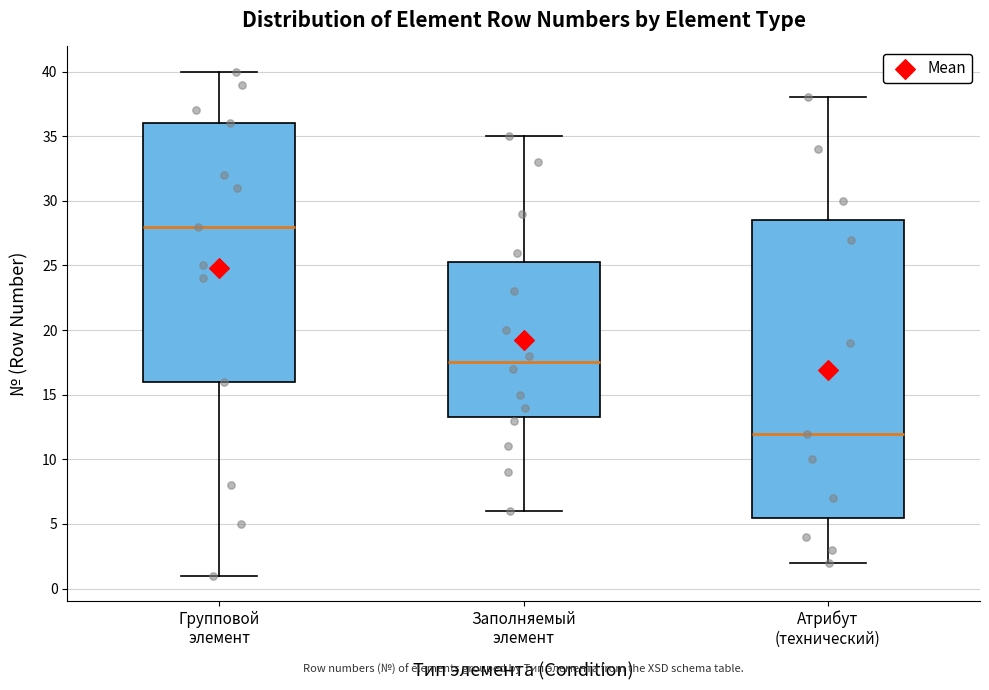

Reading left to right, read every box against the y-axis: the position of its median line, the range the box covers, and the ends of its whiskers. The values are not printed on the chart, so give them approximately, as read against the axis.

Групповой элемент: median 28.0, box 16.0 to 36.0, whiskers 1.0 to 40.0
Заполняемый элемент: median 17.5, box 13.5 to 25.5, whiskers 6.0 to 35.0
Атрибут (технический): median 12.0, box 5.5 to 28.5, whiskers 2.0 to 38.0